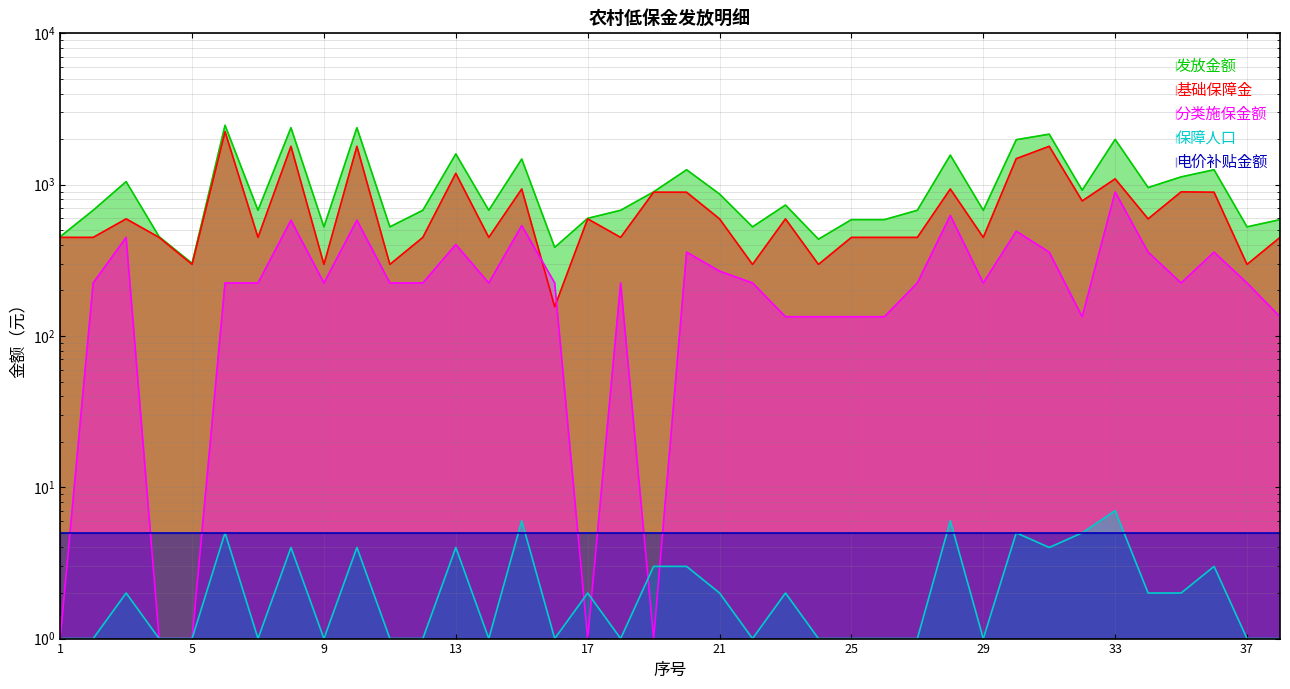

True or false: 保障人口 has more than 1 points higher than both neighbors.

True